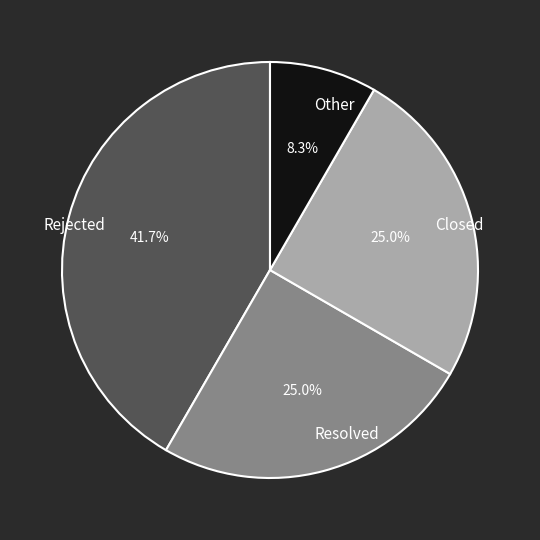

Which slice is the largest?

Rejected